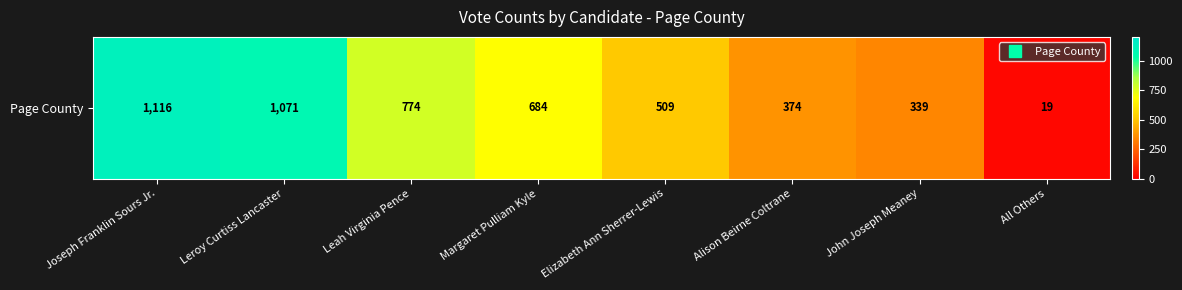

What is the sum of the values at Elizabeth Ann Sherrer-Lewis and Joseph Franklin Sours Jr.?

1625